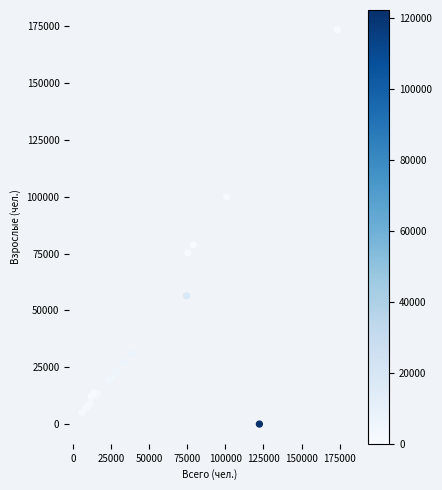

What Y value in the scatter plot is closest to 86705?

78890